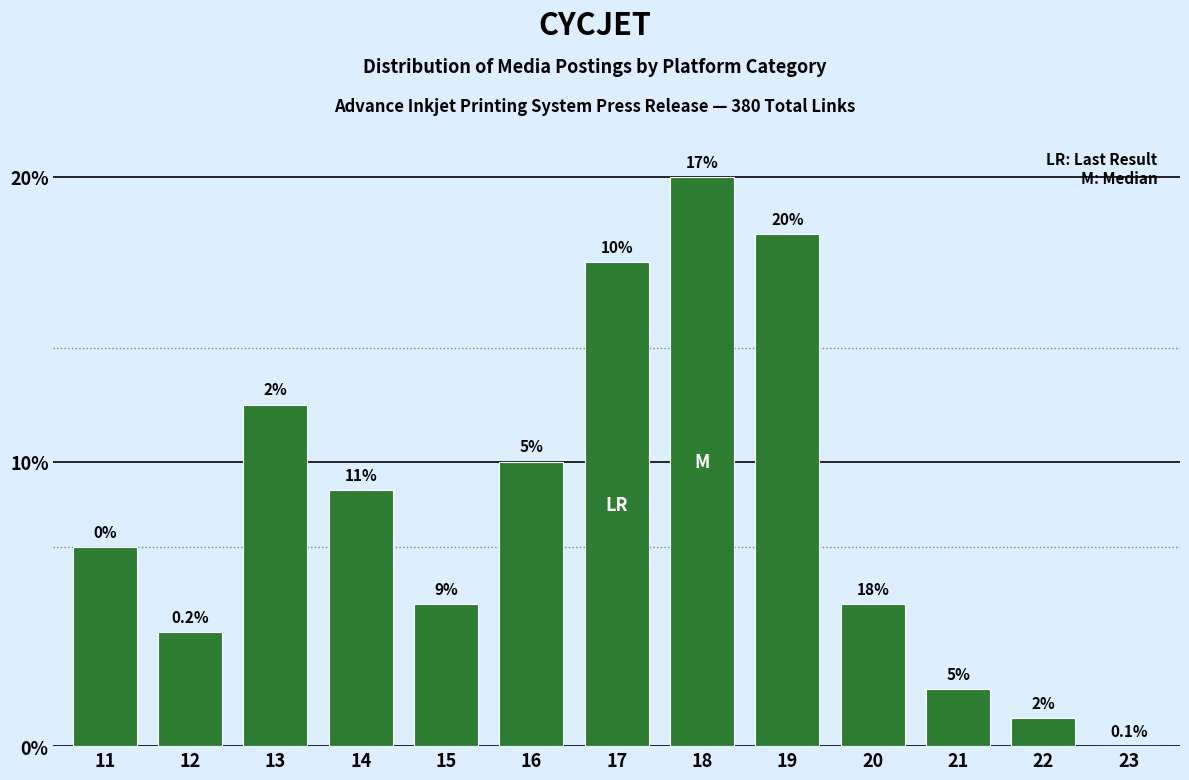

Reading left to right, what are all the values shown in this chart?

11=7	12=4	13=12	14=9	15=5	16=10	17=17	18=20	19=18	20=5	21=2	22=1	23=0